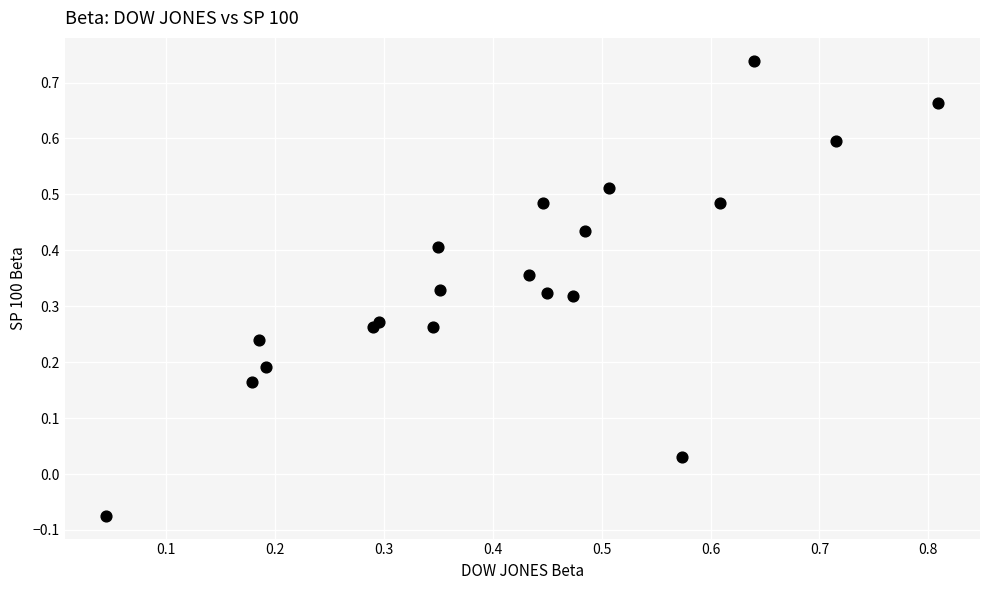

What is the range of Y values (max minus min)?

0.8